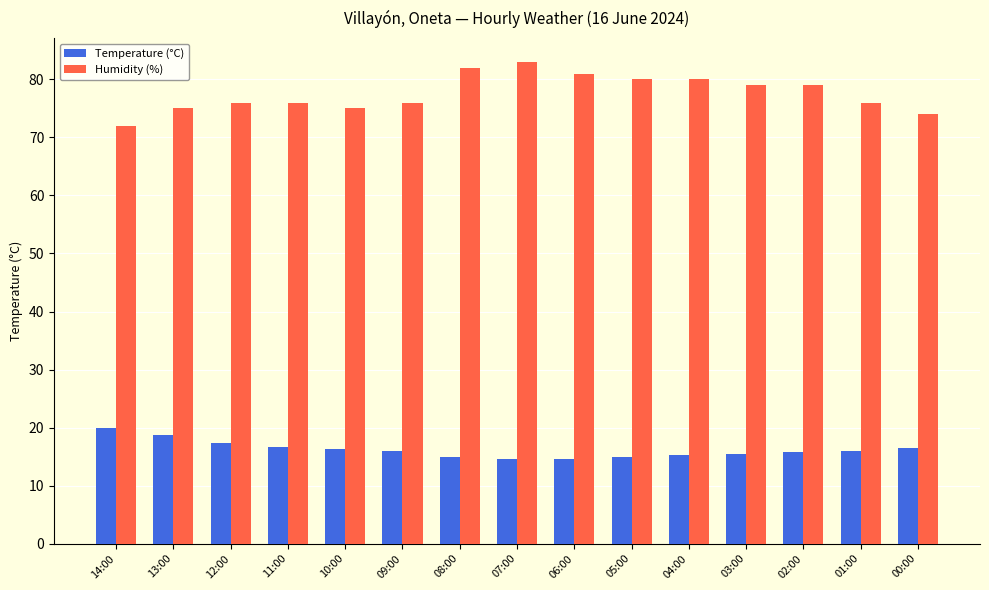

At how many categories does at least one series exceed 68?

15